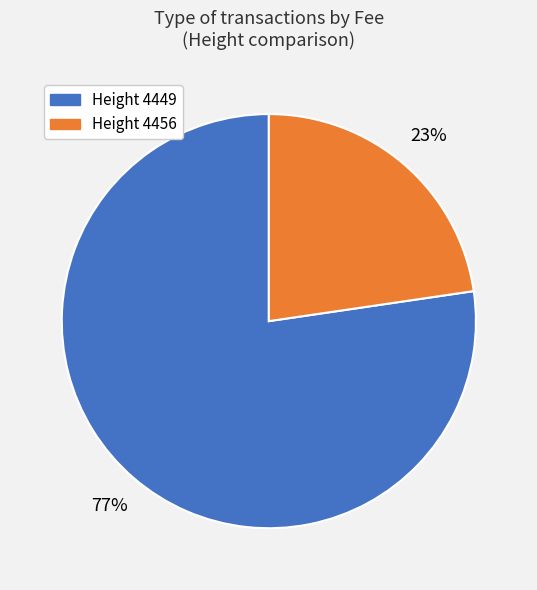

Does any single category account for the majority?

Yes